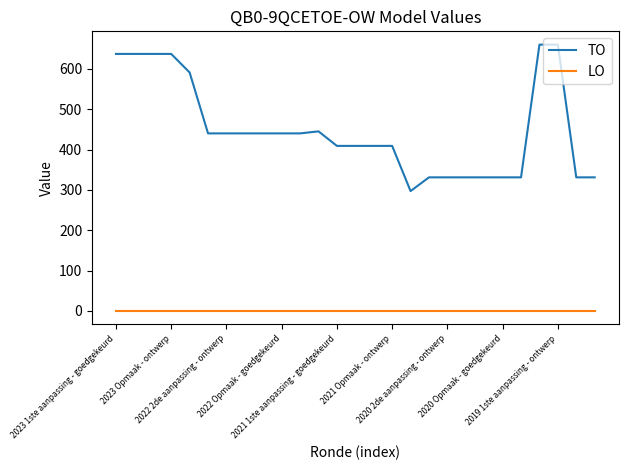

True or false: LO and TO intersect in this chart.

False